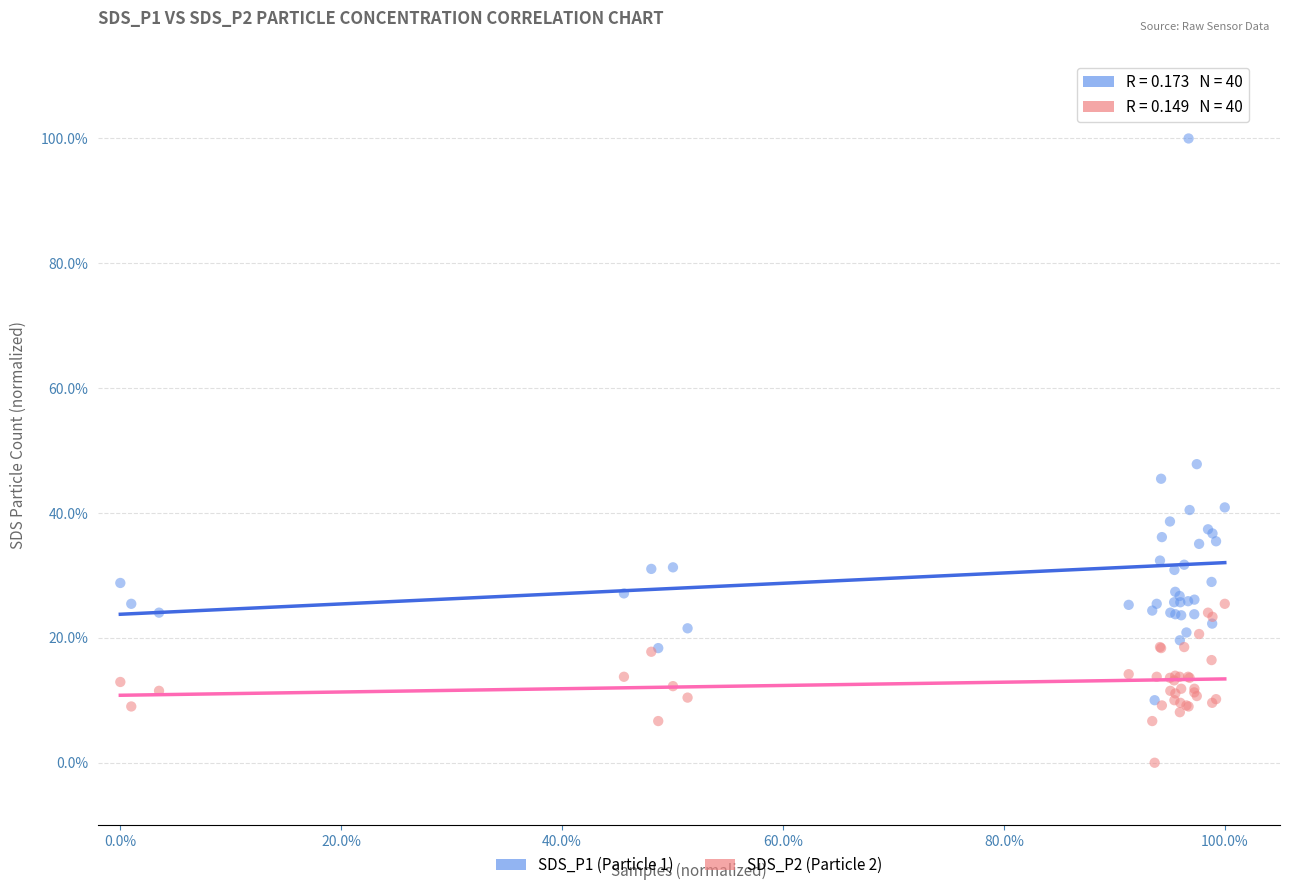

Which series has the largest Y range (max minus min)?

SDS_P1 (Particle 1)